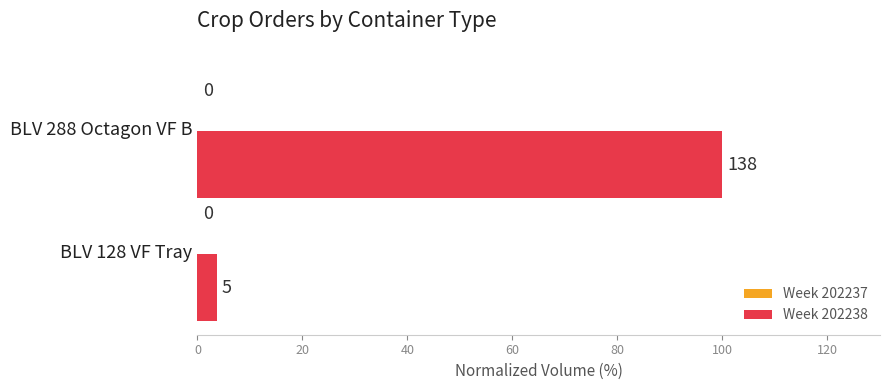

How many bars are there in total?

2